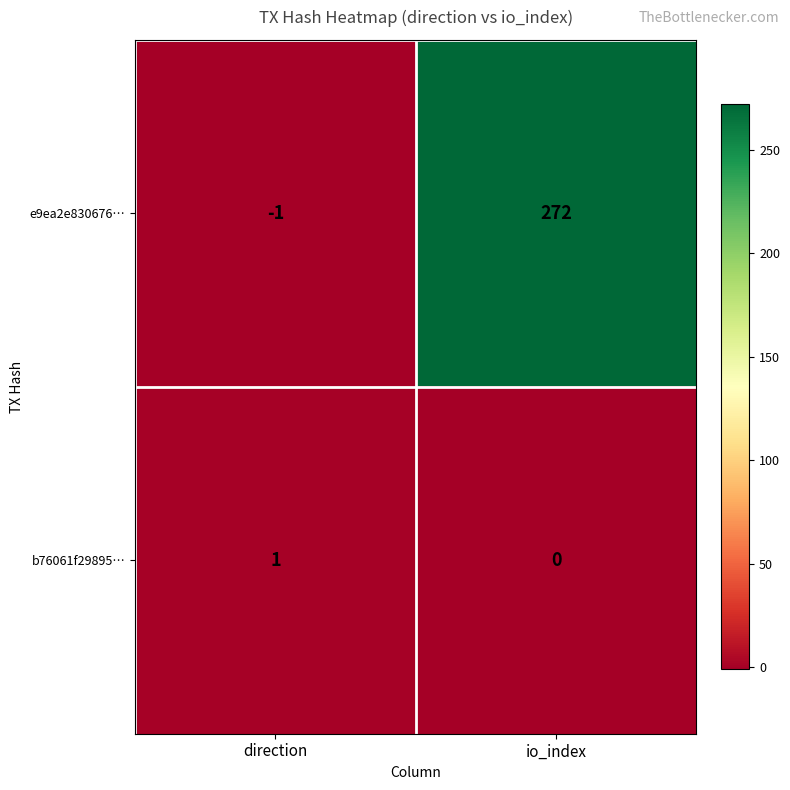

How many data points in e9ea2e830676… are less than 272?

1